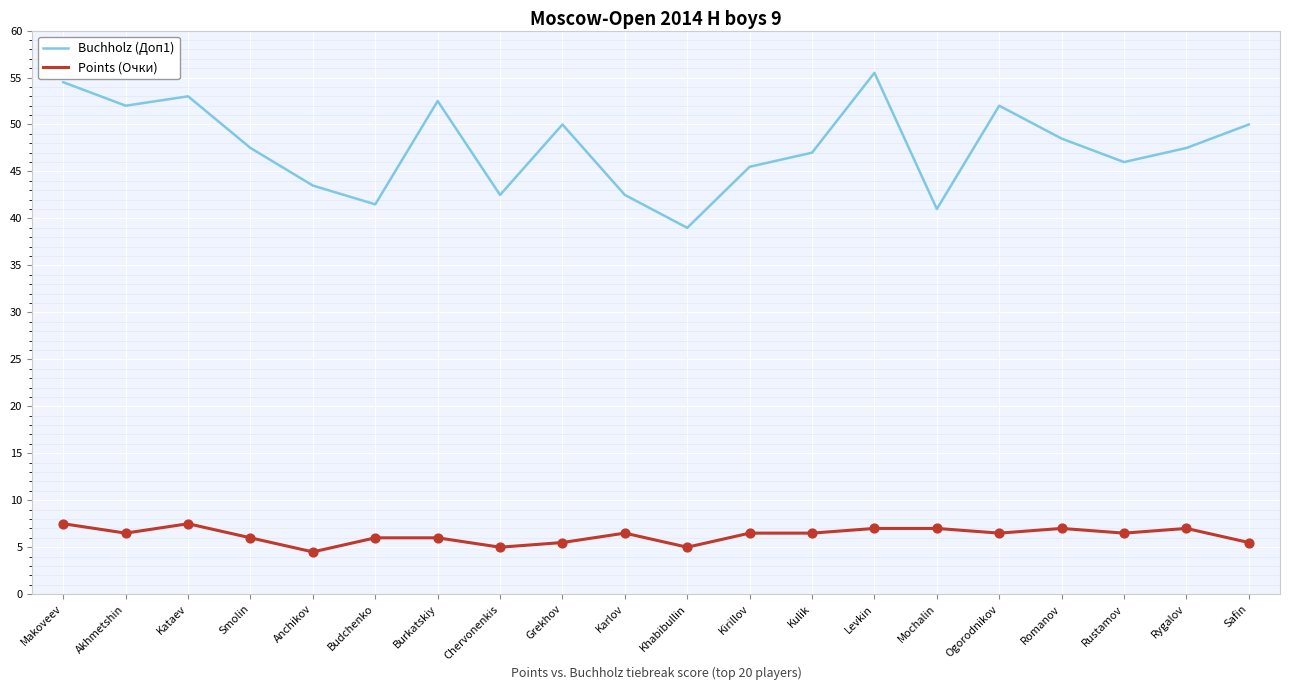

What is the spread (max minus min) of values at Chervonenkis?

37.5